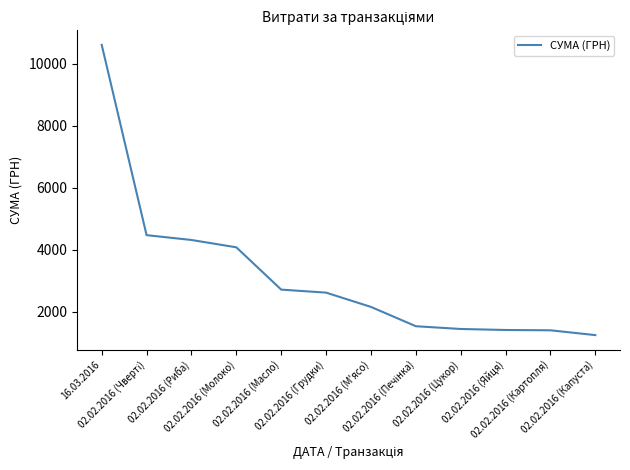

Count the number of categories in the chart.

12